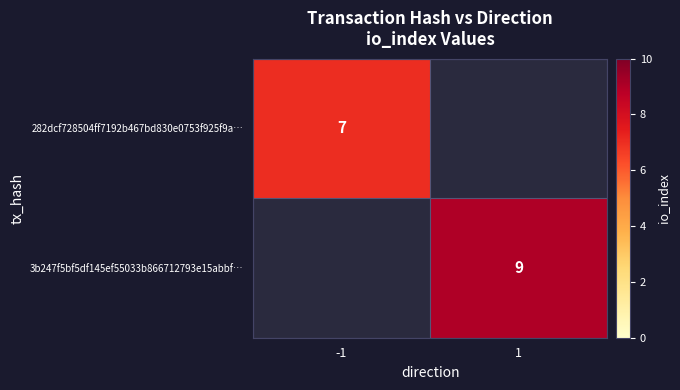

The value of 282dcf728504ff7192b467bd830e0753f925f9a… at -1 is 7. True or false?

True